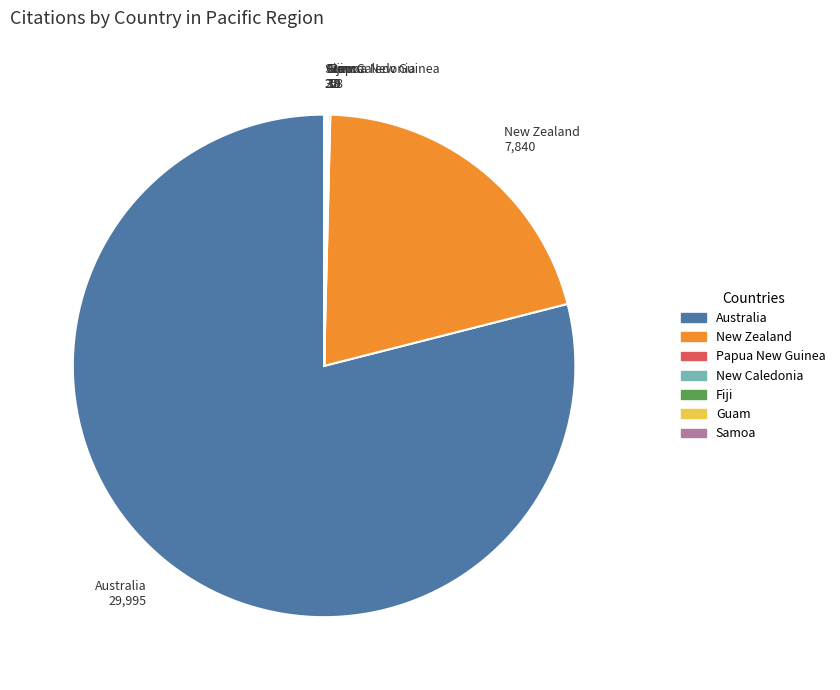

What is the largest slice in the pie chart?

Australia